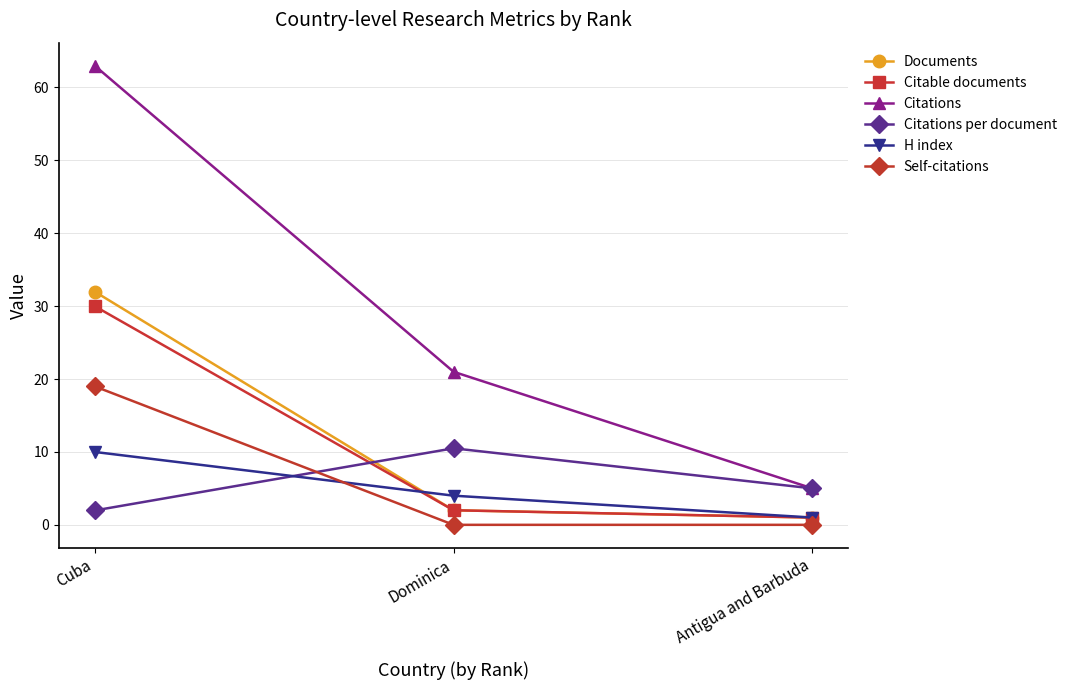

Which series changed the most between Dominica and Antigua and Barbuda?

Citations